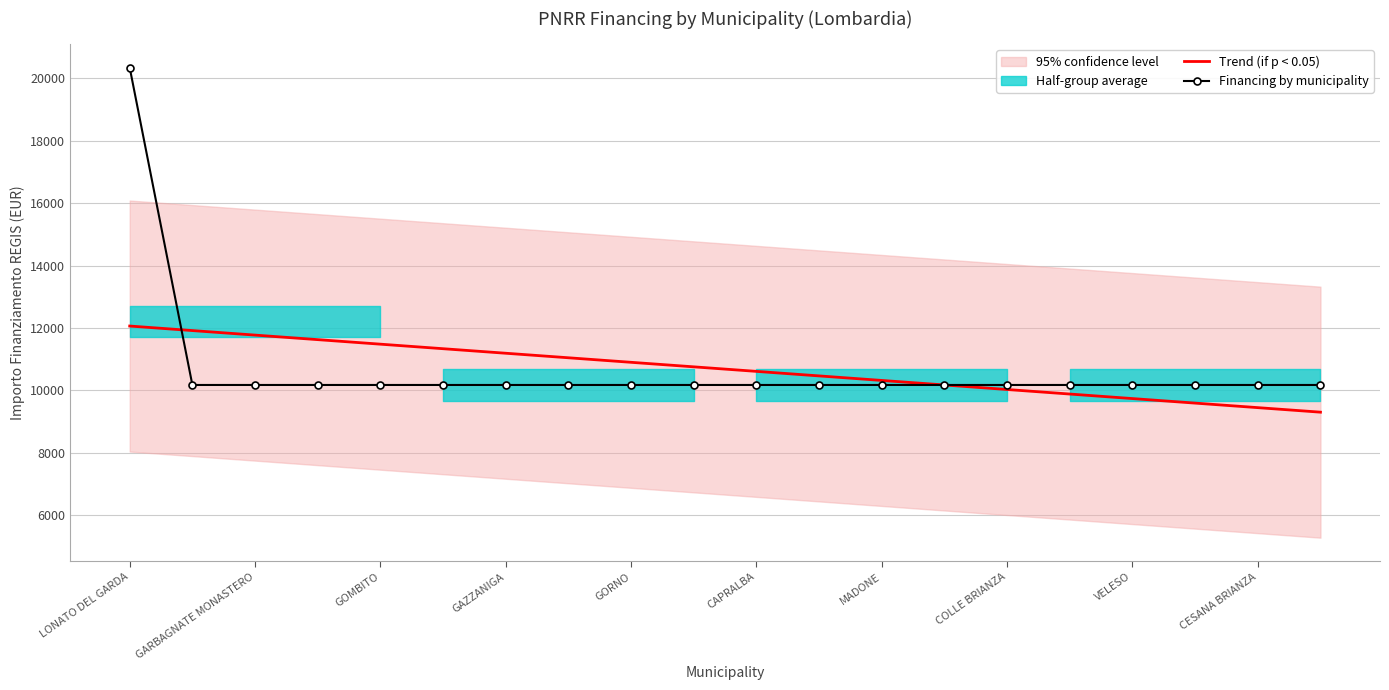

Rank the series by their maximum value, from highest to lowest.

Financing by municipality, Trend (if p < 0.05)